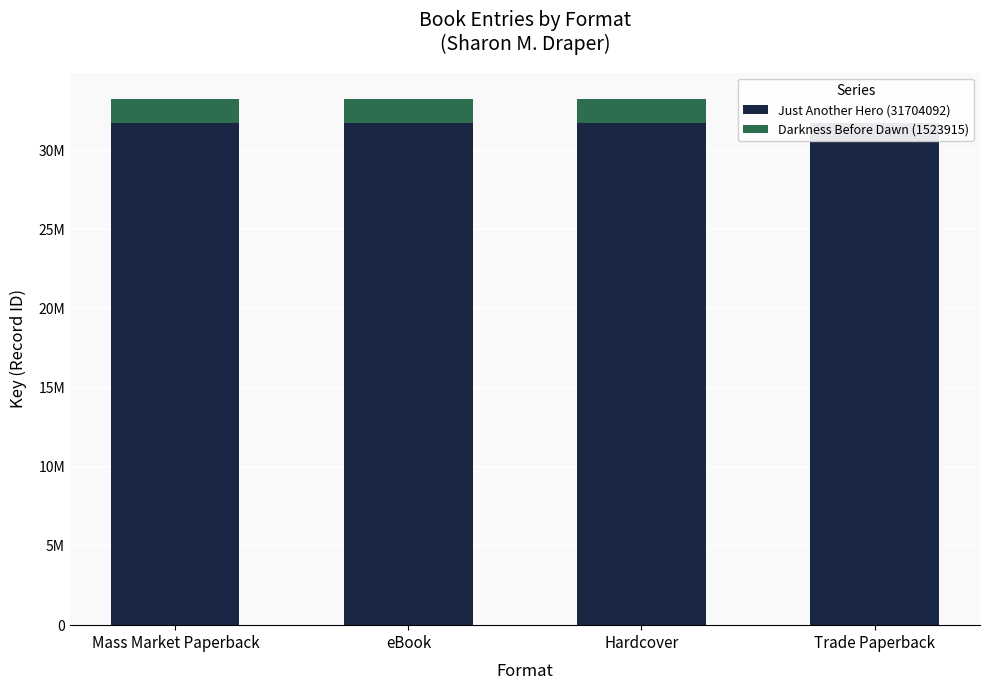

What is the average value of the Just Another Hero (31704092) series?

31704092